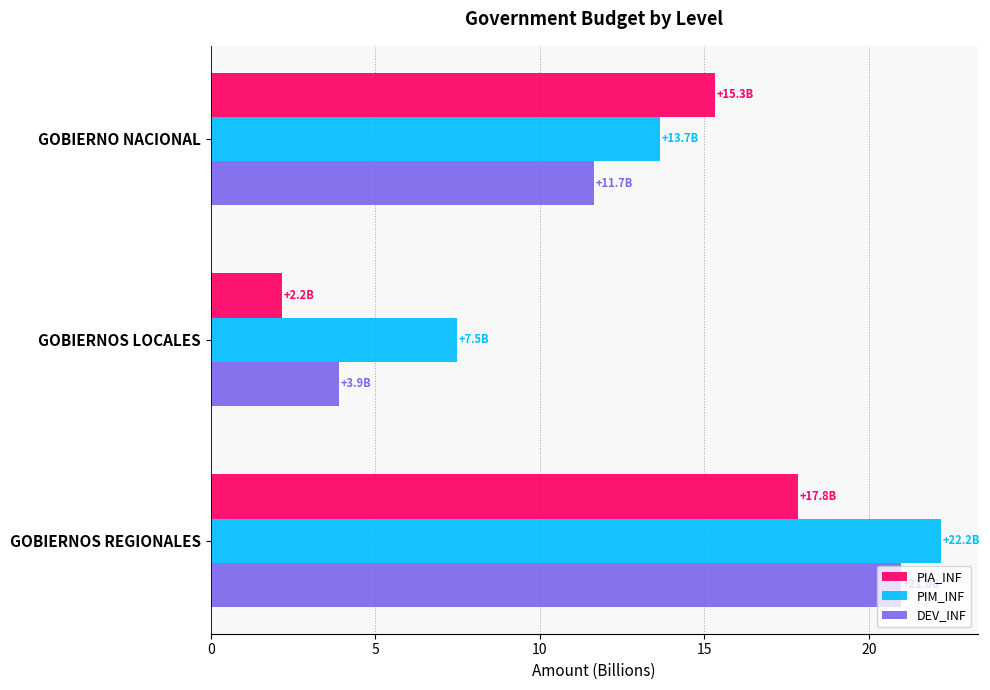

What is the lowest value of the DEV_INF series?

3.9